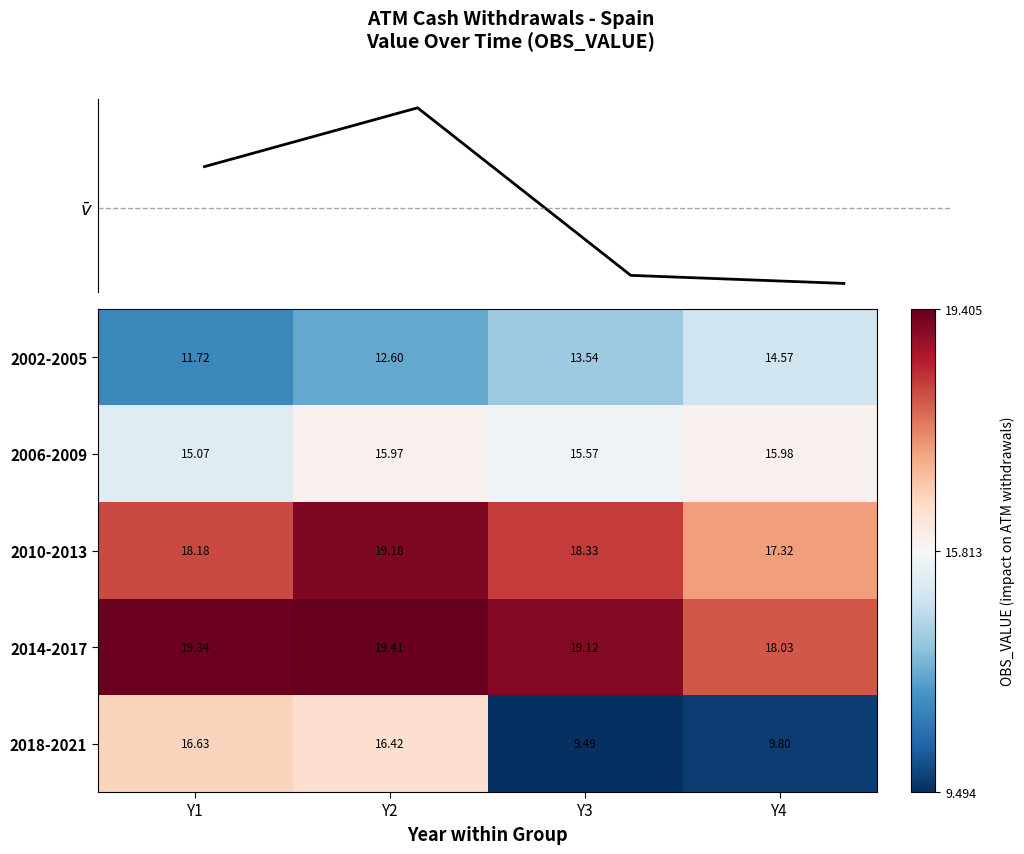

Is the value of 2018-2021 at Y1 greater than the value of 2002-2005 at Y3?

Yes